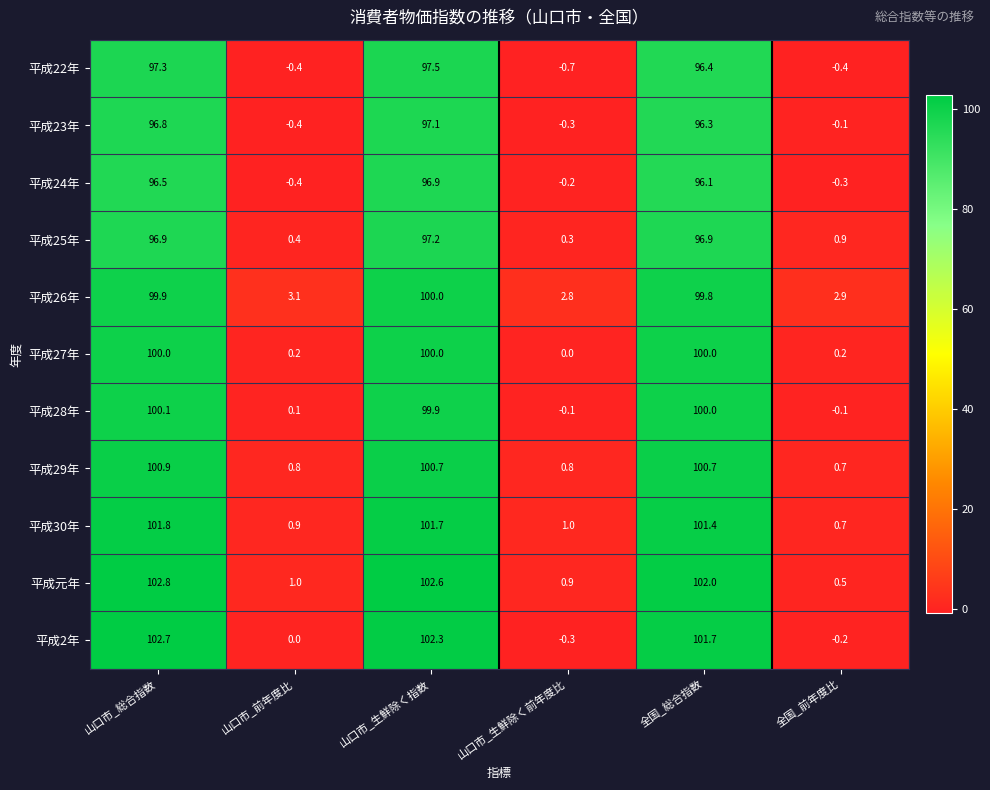

Which series has the widest spread of values?

平成2年